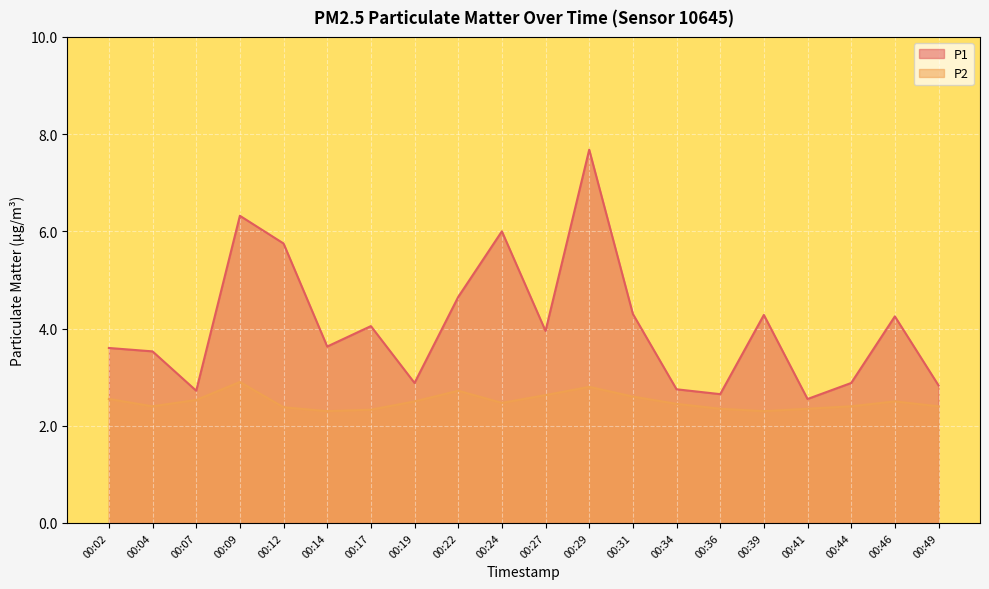

Rank the series by their maximum value, from lowest to highest.

P2, P1